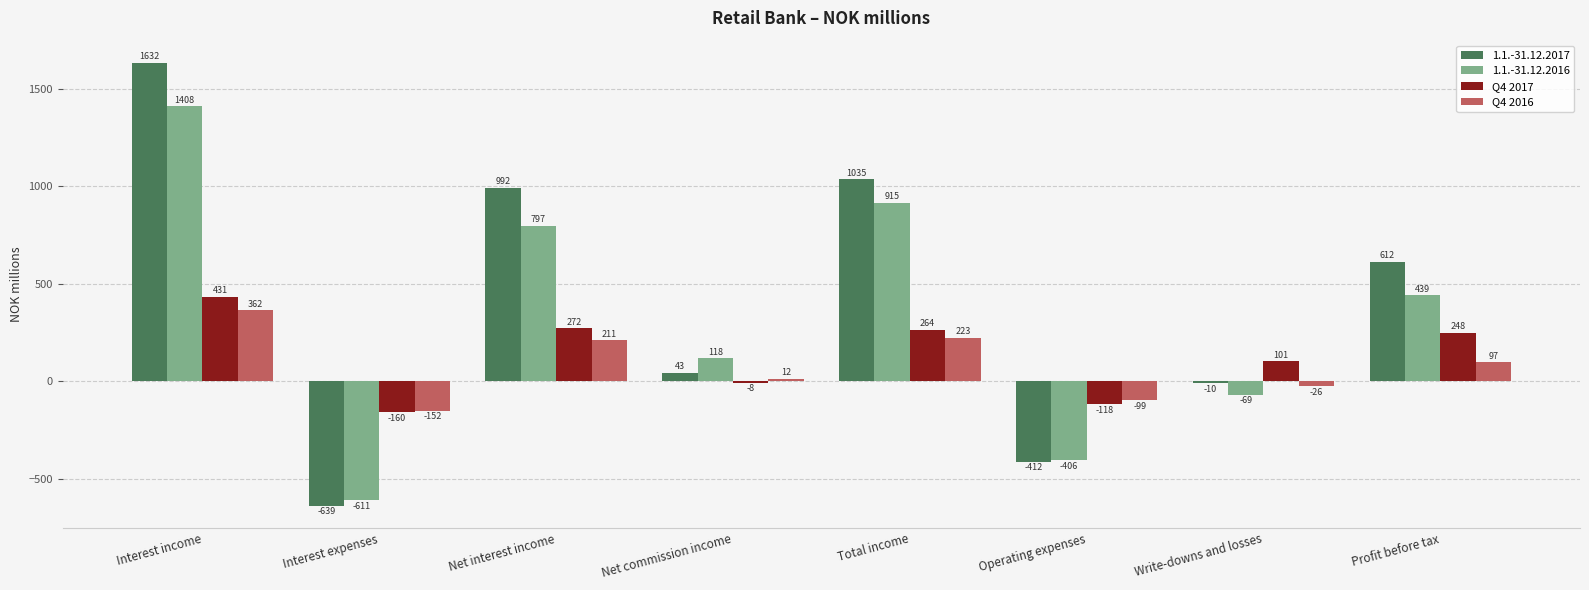

At which category is the sum across all series the highest?

Interest income